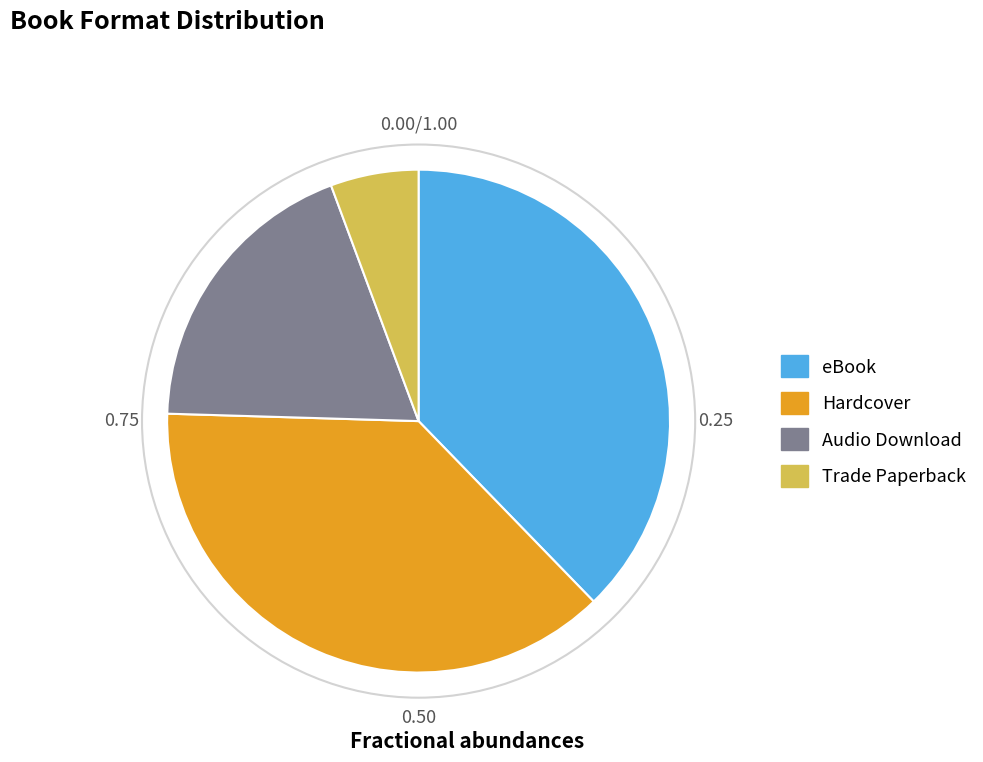

Is the sum of Audio Download and Hardcover greater than half?

Yes